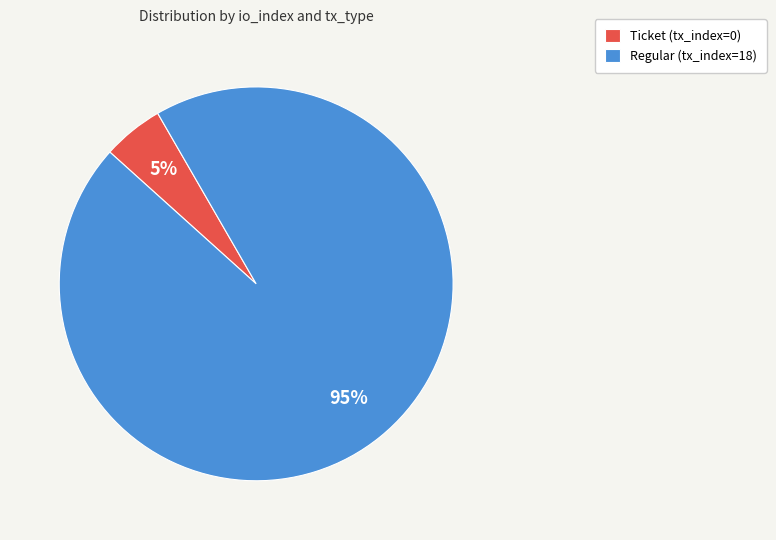

Rank the categories by value from lowest to highest.

Ticket (tx_index=0), Regular (tx_index=18)